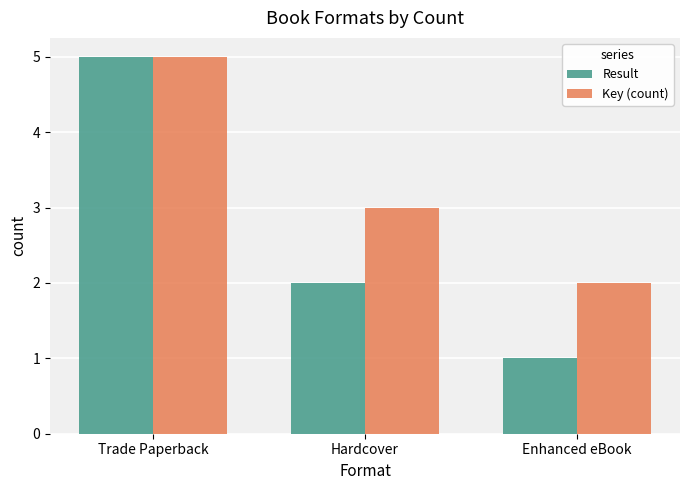

How many distinct data groups are displayed?

2